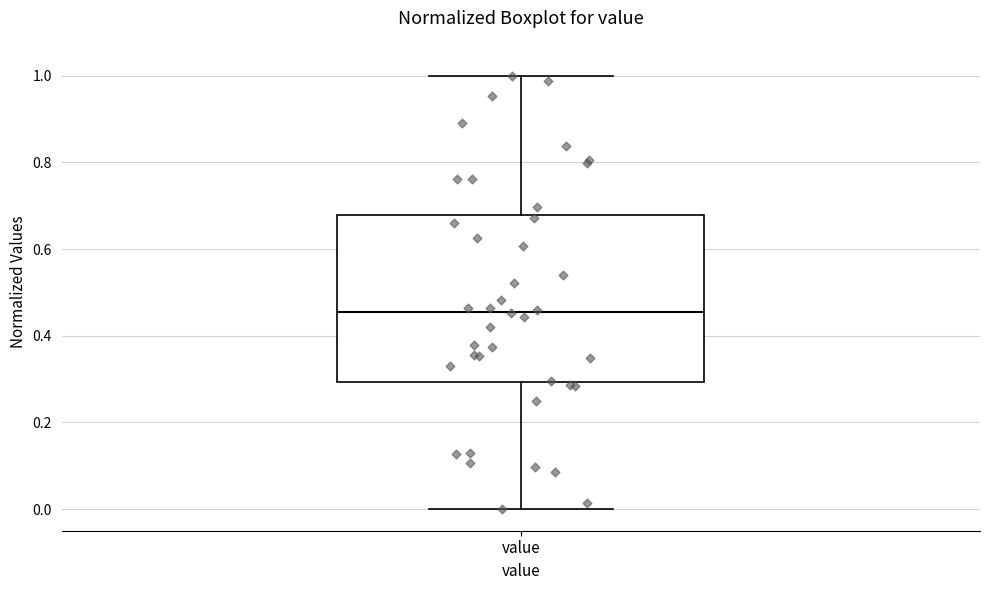

Read this box plot against the y-axis: the position of the median line, the range covered by the box, and the ends of both whiskers. The values are not printed on the chart, so give them approximately, as read against the axis.

median 0.46, box 0.30 to 0.68, whiskers 0.00 to 1.00